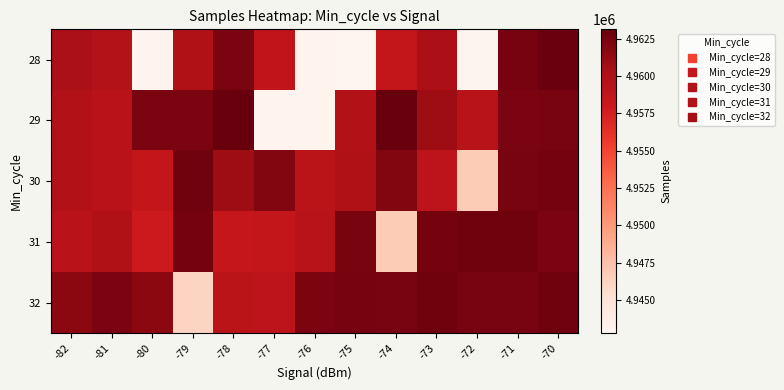

How many categories are shown in the chart?

13